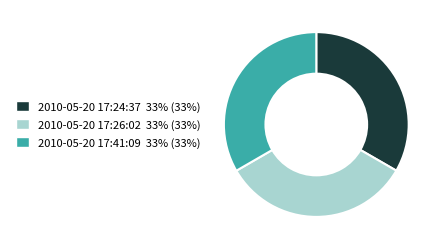

True or false: 2010-05-20 17:24:37 33% (33%) accounts for 33% of the total.

True